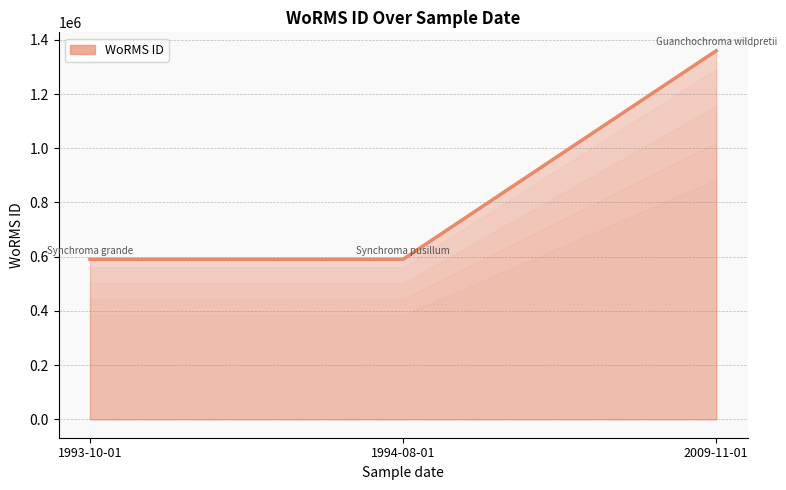

Which label corresponds to the smallest value in the chart?

1994-08-01